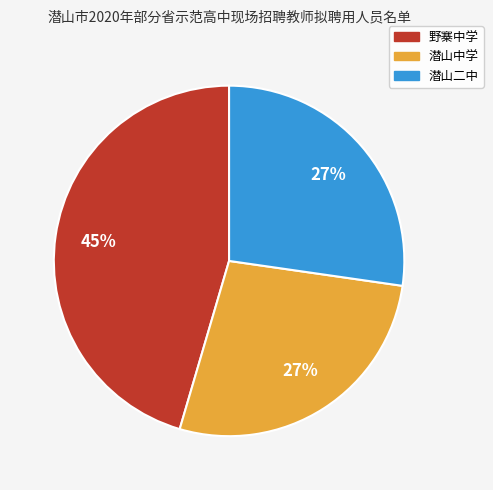

How many slices are in this pie chart?

3